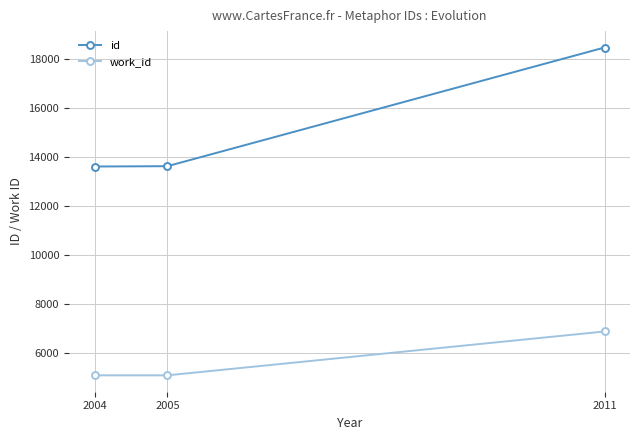

Which series has the largest range (max minus min)?

id